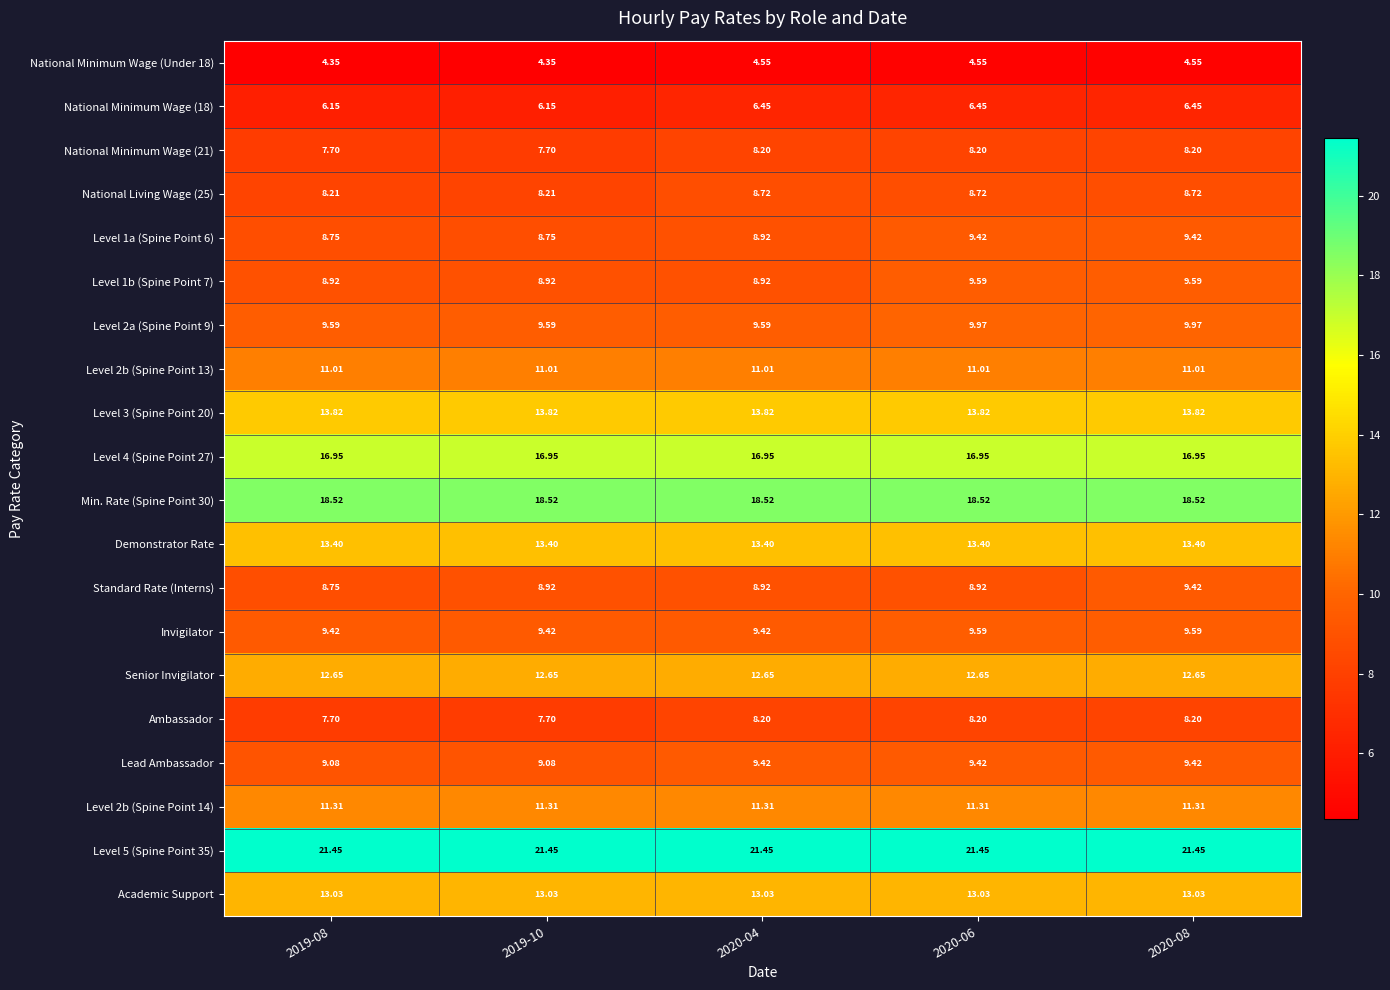

Is the value of Level 4 (Spine Point 27) at 2019-10 greater than the value of Level 3 (Spine Point 20) at 2019-08?

Yes